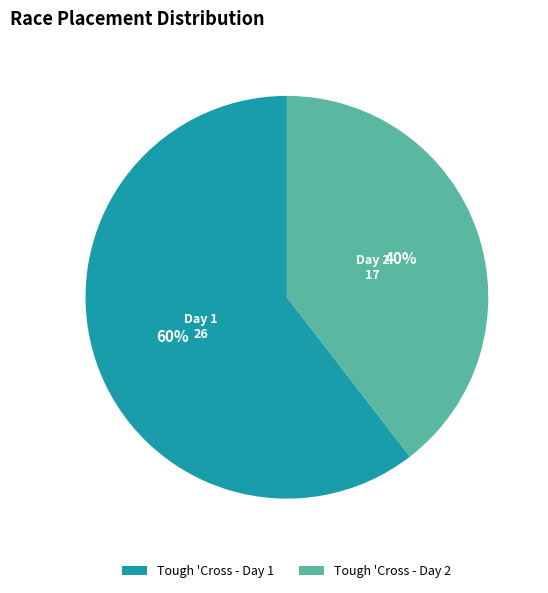

Is the sum of Tough 'Cross - Day 1 and Tough 'Cross - Day 2 greater than half?

Yes